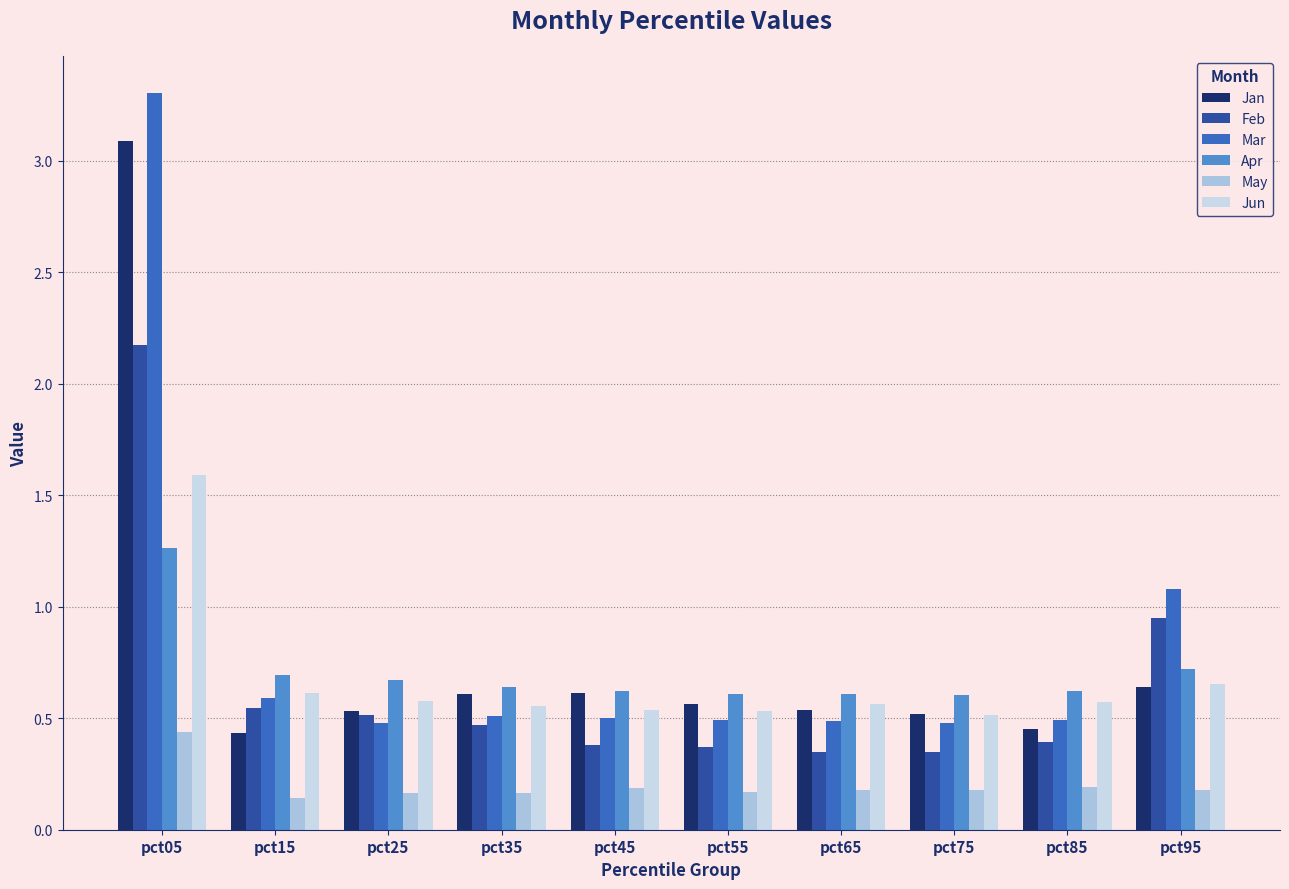

Which series changed the most between pct05 and pct55?

Mar